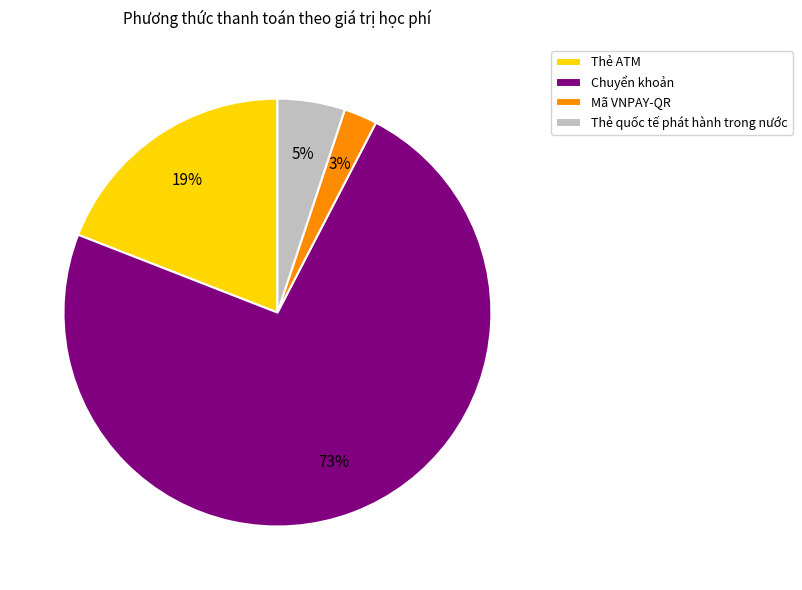

Is there any slice that represents more than half of the pie?

Yes